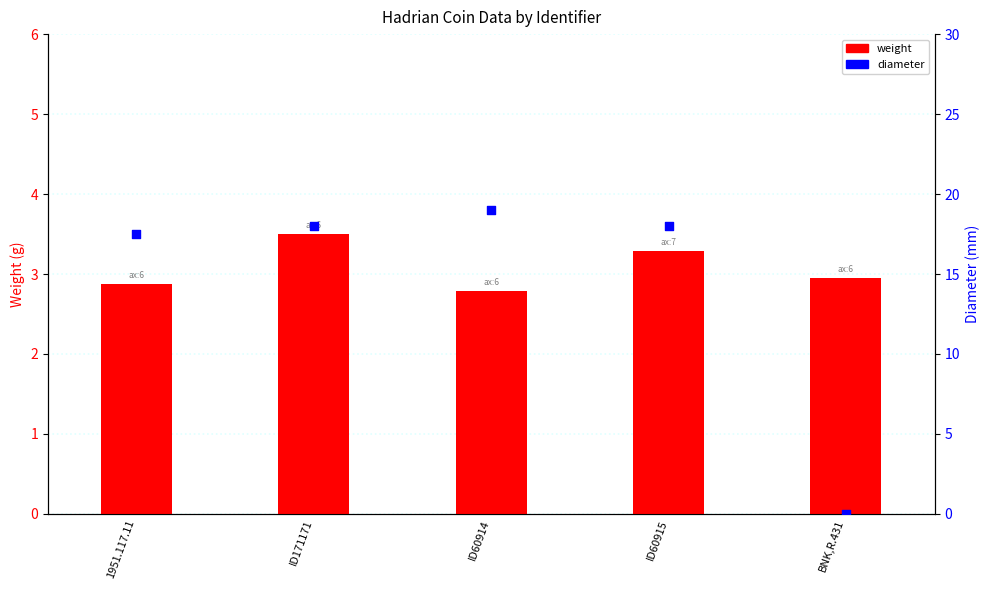

Which series has the largest total across all categories?

diameter